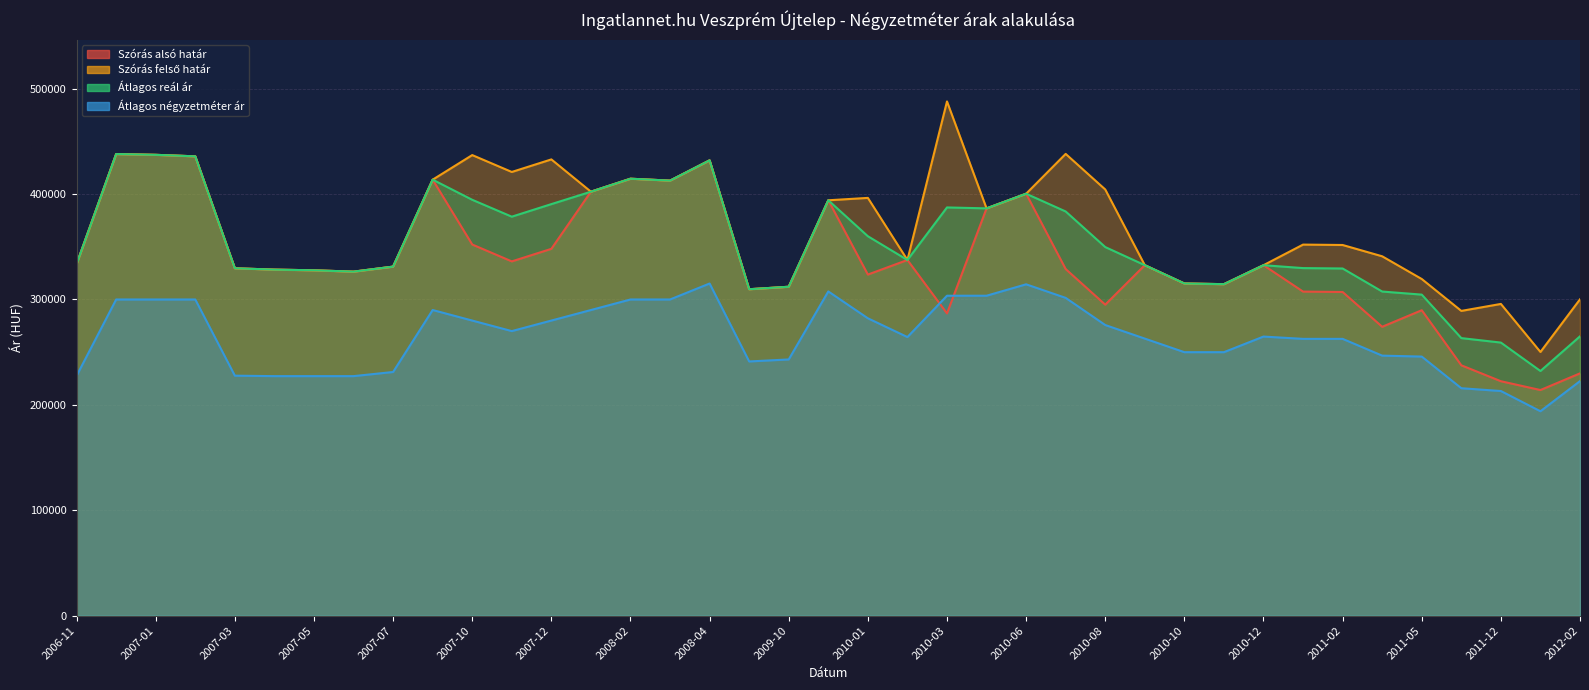

Is it true that Szórás alsó határ equals 400342 at 2010-06?

True